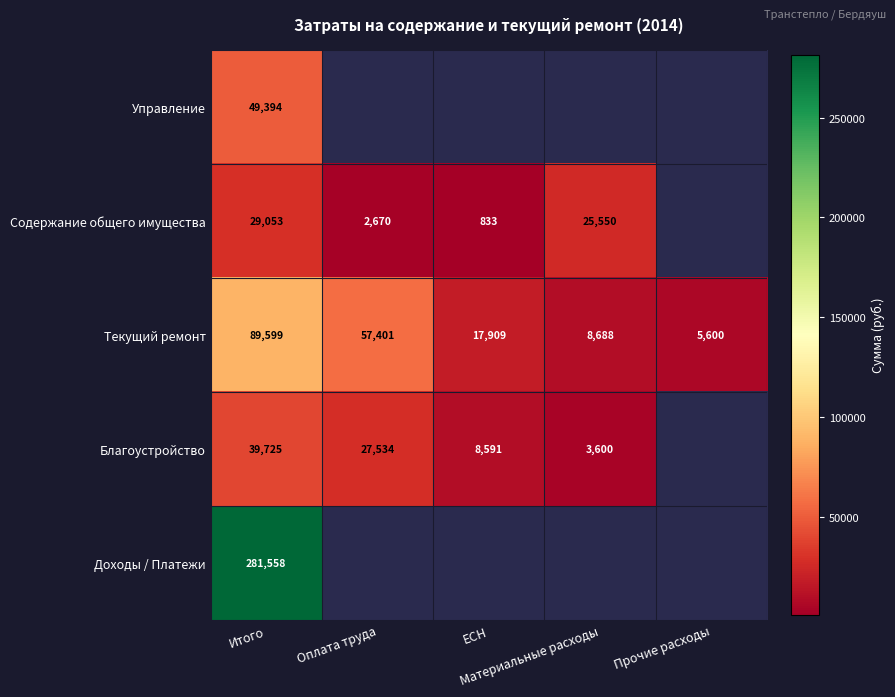

True or false: Текущий ремонт has a value of 27677.1 at ЕСН.

False